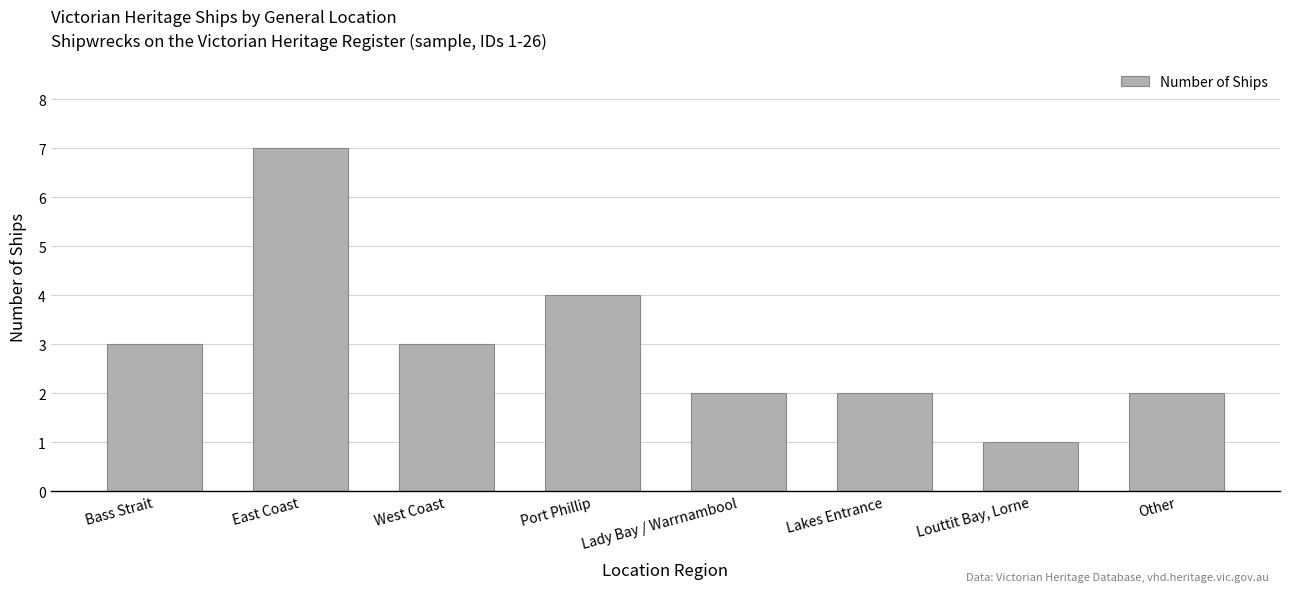

Which category has the highest value across all series?

East Coast